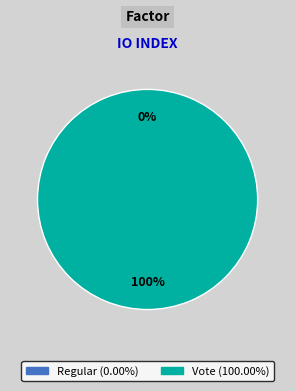

Which category has the biggest portion of the pie?

Vote